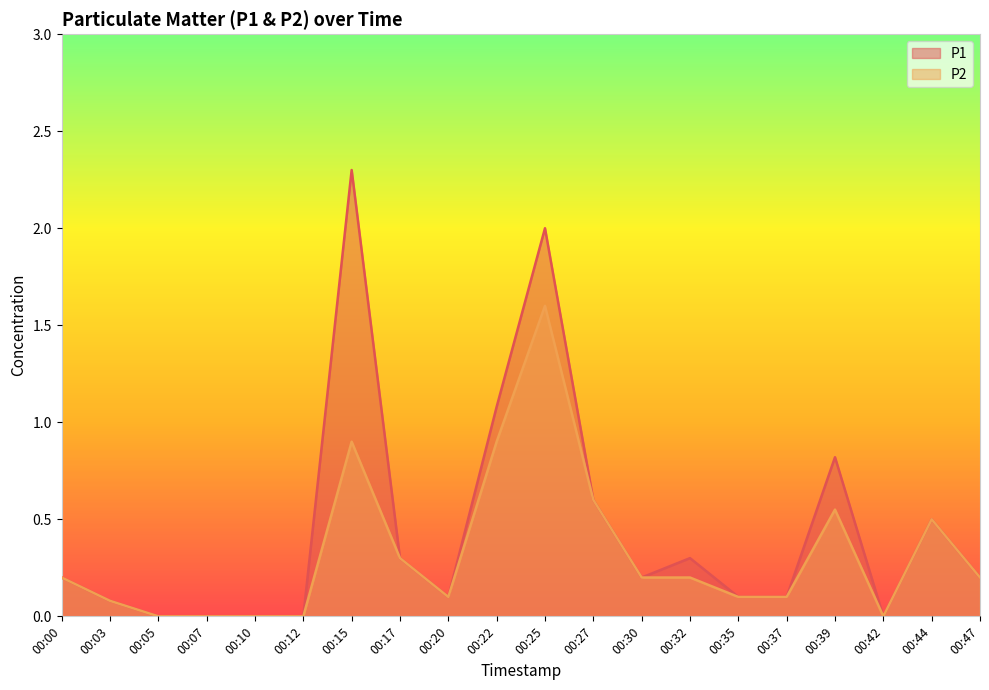

Reading left to right, list all the values displayed in this chart.

P1: 00:00=0.2	00:03=0.1	00:05=0.0	00:07=0.0	00:10=0.0	00:12=0.0	00:15=2.3	00:17=0.3	00:20=0.1	00:22=1.1	00:25=2.0	00:27=0.6	00:30=0.2	00:32=0.3	00:35=0.1	00:37=0.1	00:39=0.8	00:42=0.0	00:44=0.5	00:47=0.2
P2: 00:00=0.2	00:03=0.1	00:05=0.0	00:07=0.0	00:10=0.0	00:12=0.0	00:15=0.9	00:17=0.3	00:20=0.1	00:22=0.9	00:25=1.6	00:27=0.6	00:30=0.2	00:32=0.2	00:35=0.1	00:37=0.1	00:39=0.6	00:42=0.0	00:44=0.5	00:47=0.2